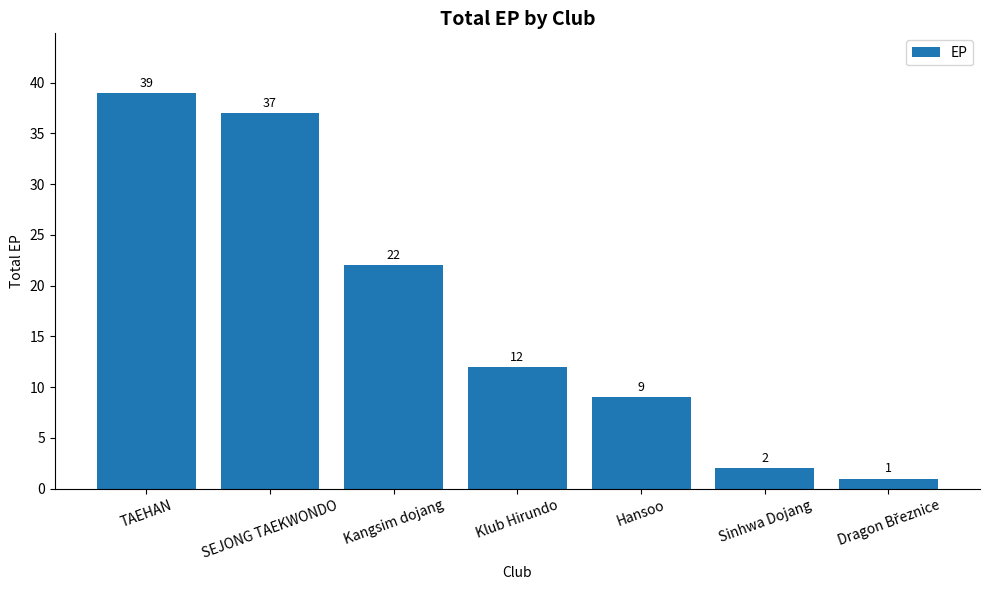

Reading left to right, what are all the values shown in this chart?

39	37	22	12	9	2	1